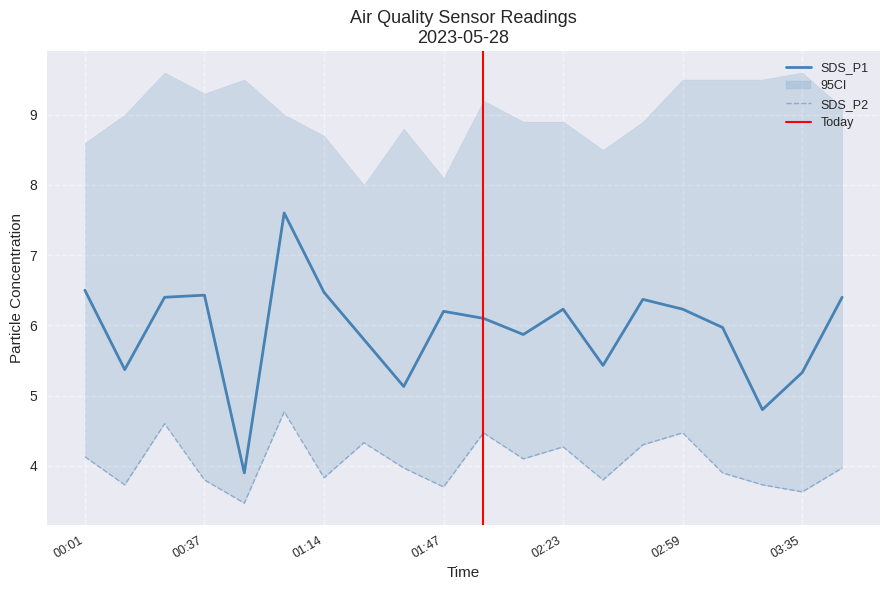

What is the minimum value for SDS_P2?

3.5